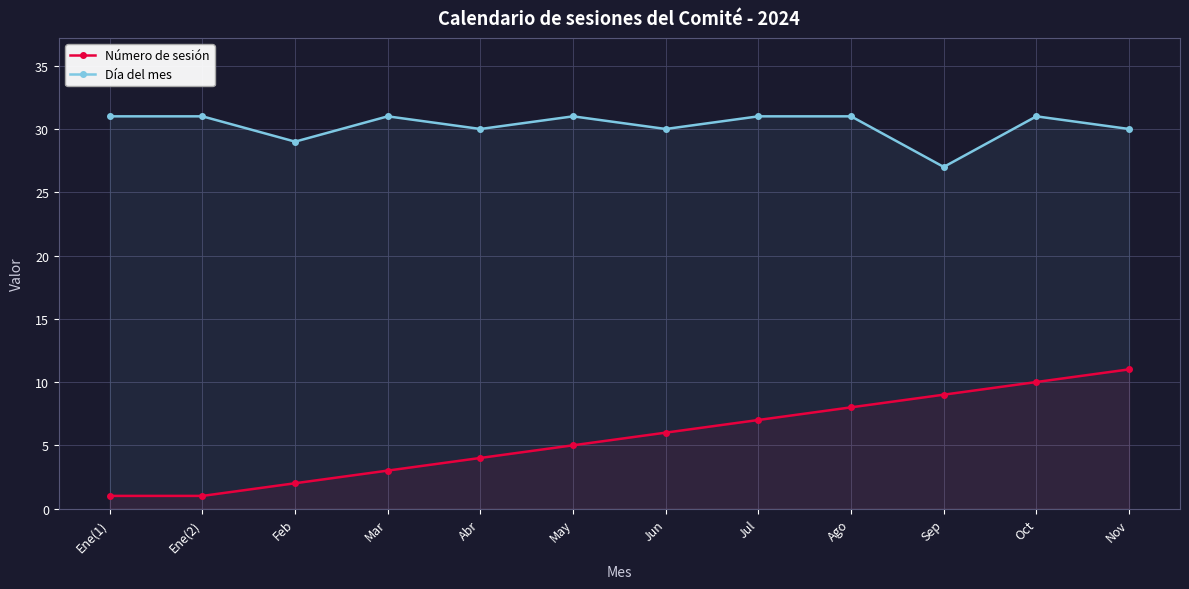

What are all the series names shown in the legend?

Número de sesión, Día del mes